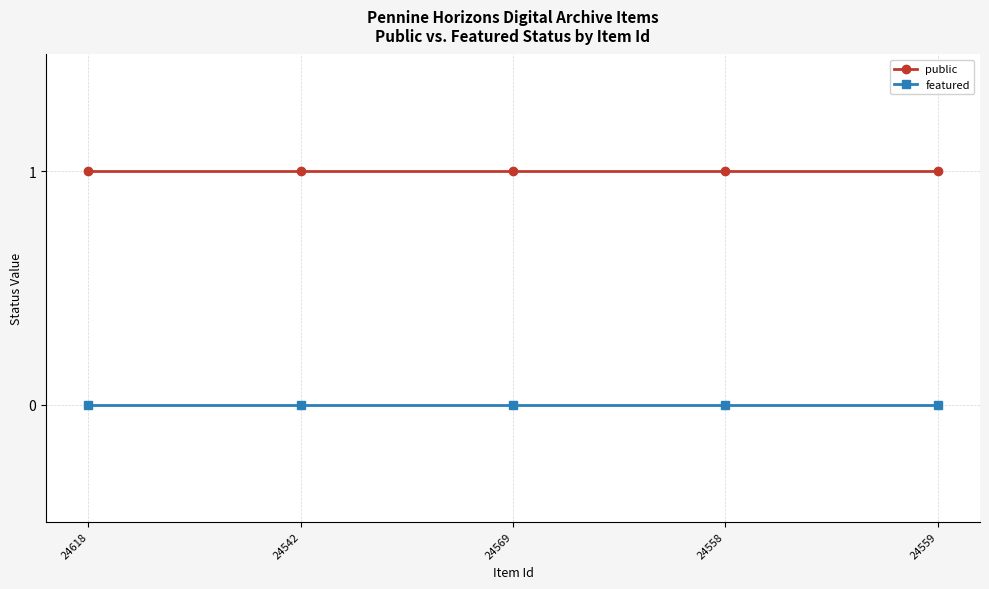

Is the value of public at 24559 greater than the value of featured at 24618?

Yes